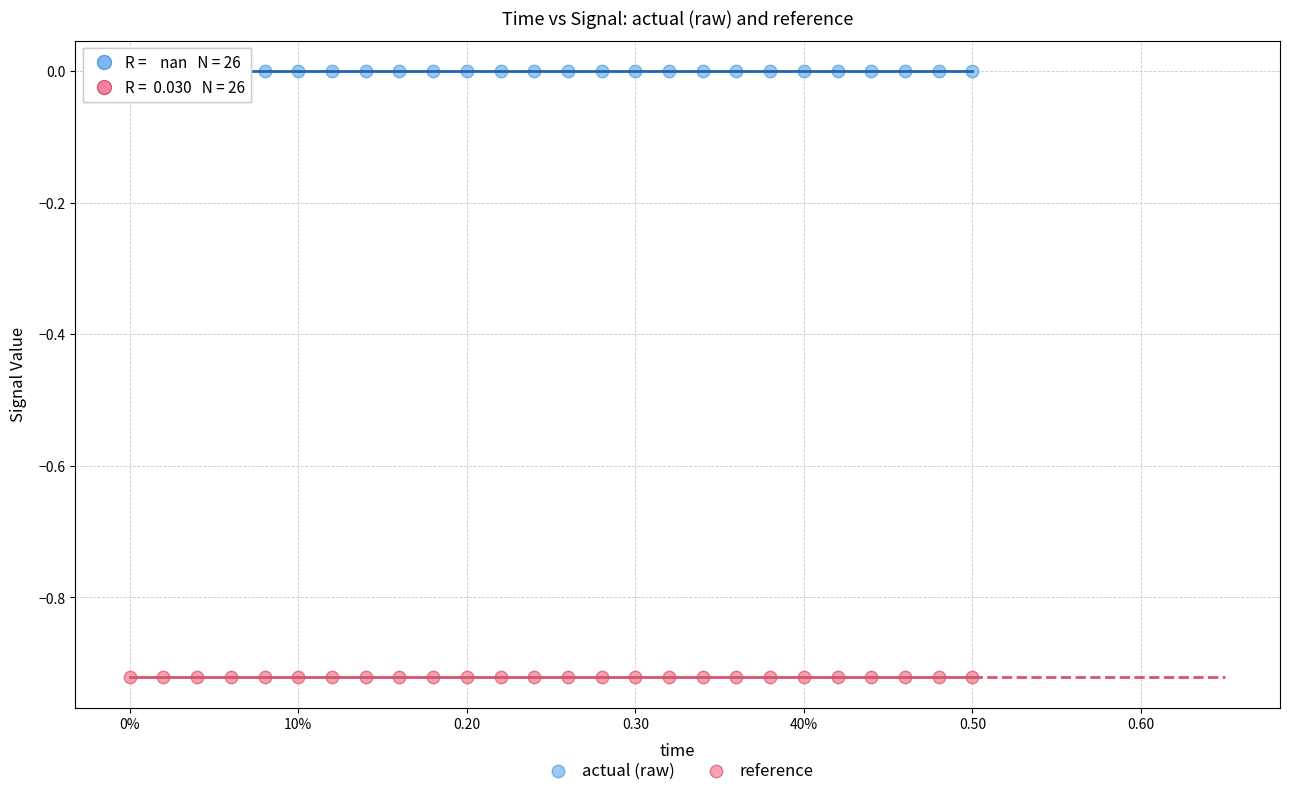

Which series contains the lowest Y value?

reference